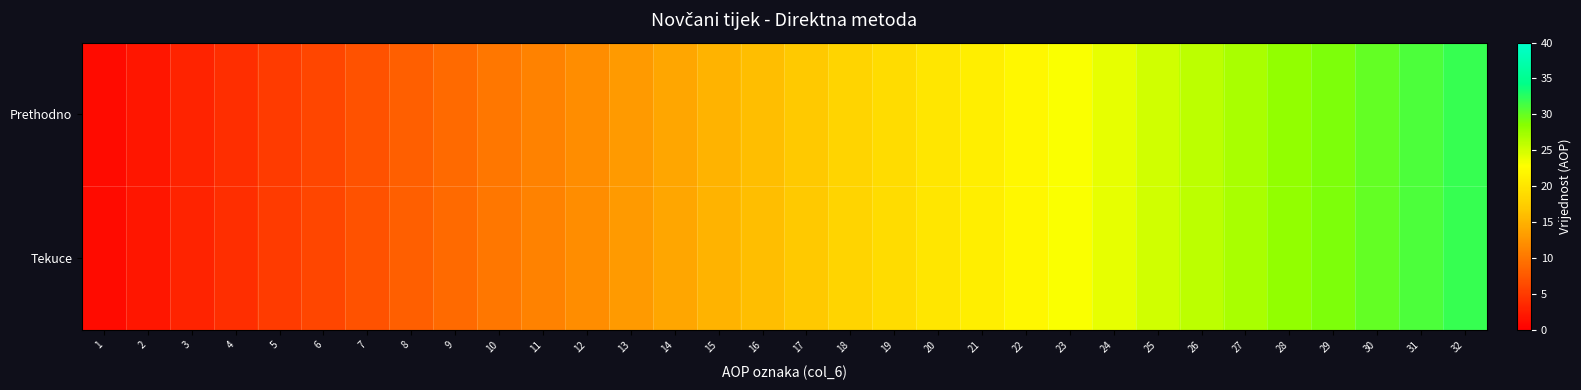

How many categories are shown in the chart?

32